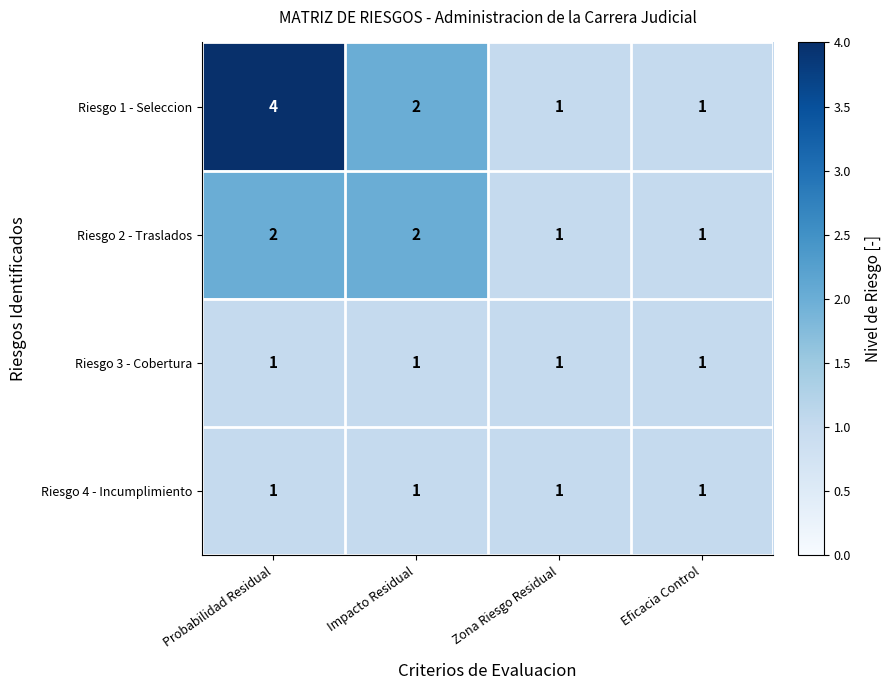

Which series changed the most between Probabilidad Residual and Zona Riesgo Residual?

Riesgo 1 - Seleccion